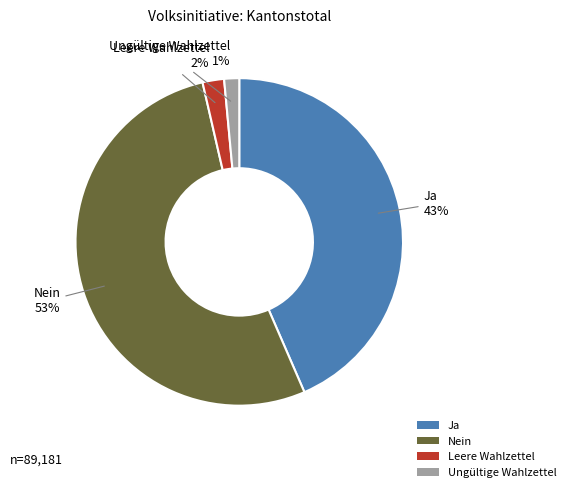

To the nearest percent, what is the average slice percentage?

25%